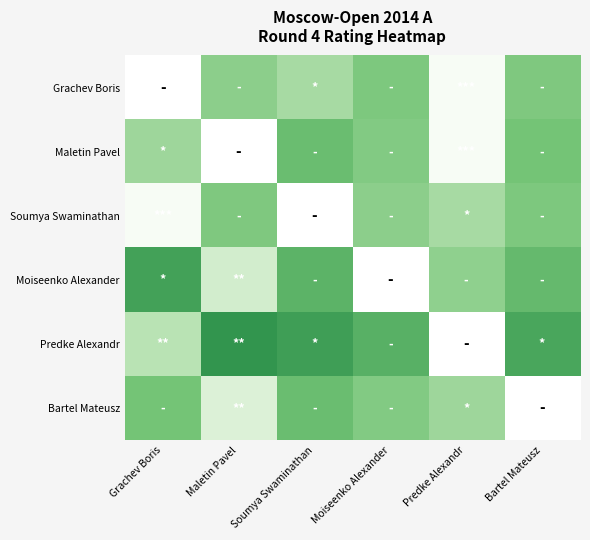

Is it true that Soumya Swaminathan equals 0.3 at Moiseenko Alexander?

False